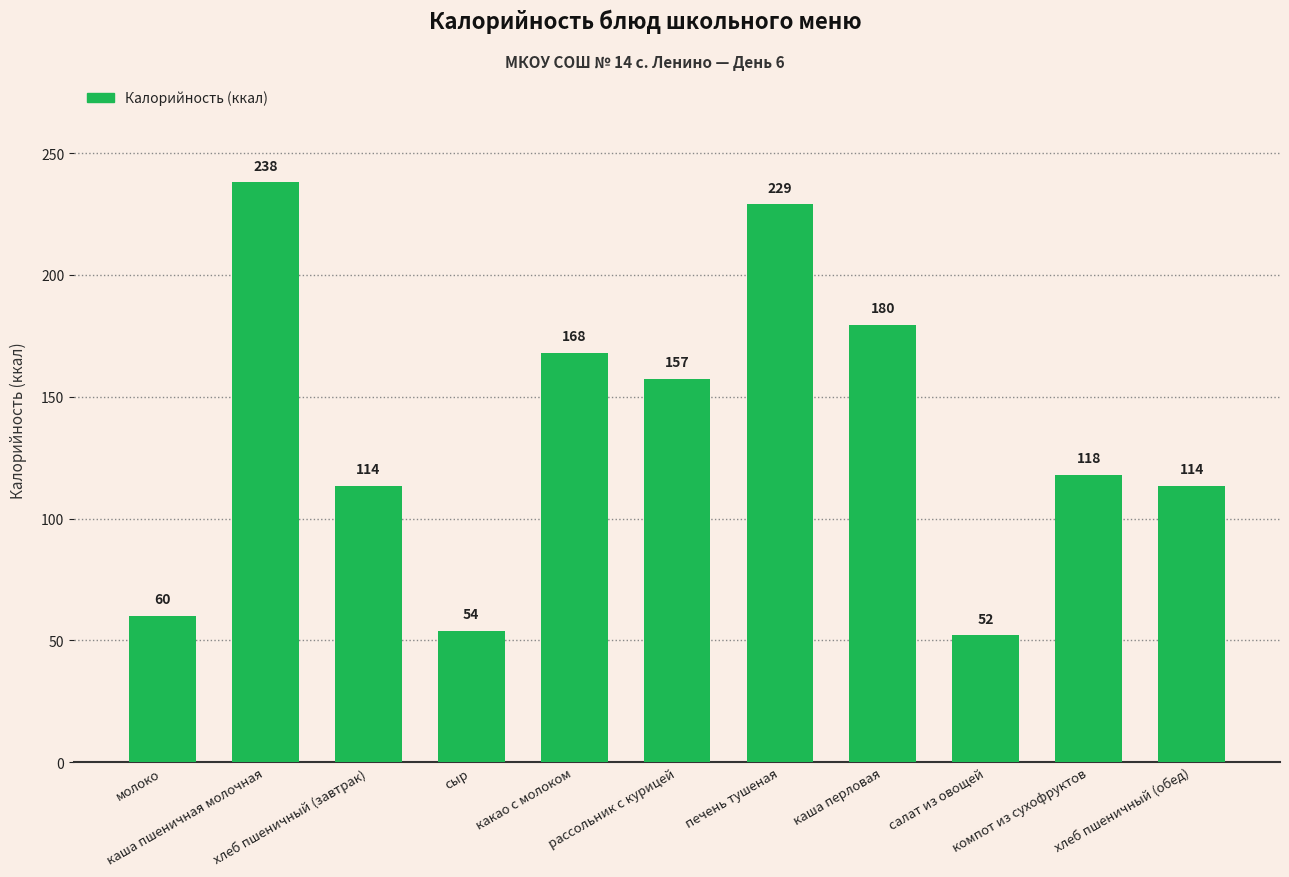

What is the sum of all values?

1482.9